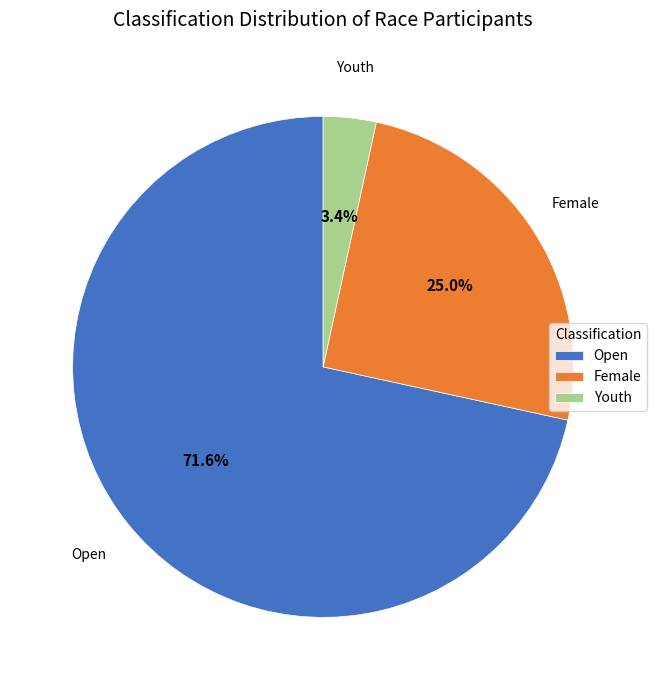

What is the smallest slice in the pie chart?

Youth